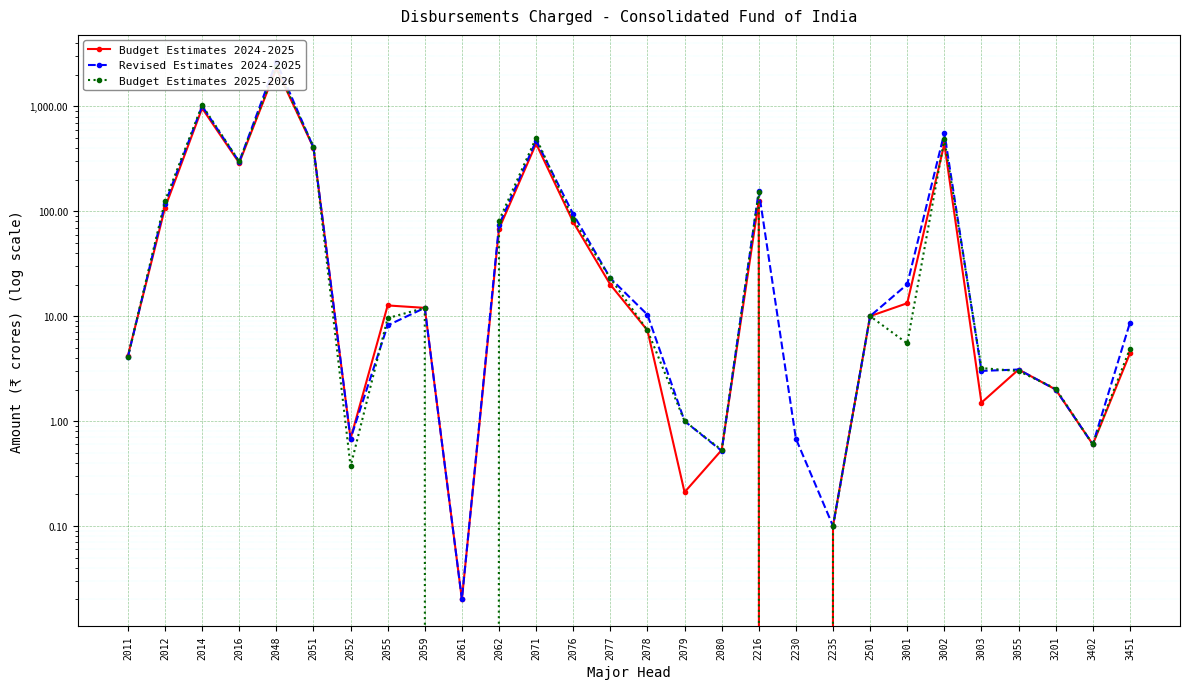

The value of Revised Estimates 2024-2025 at 2011 is 1.7. True or false?

False